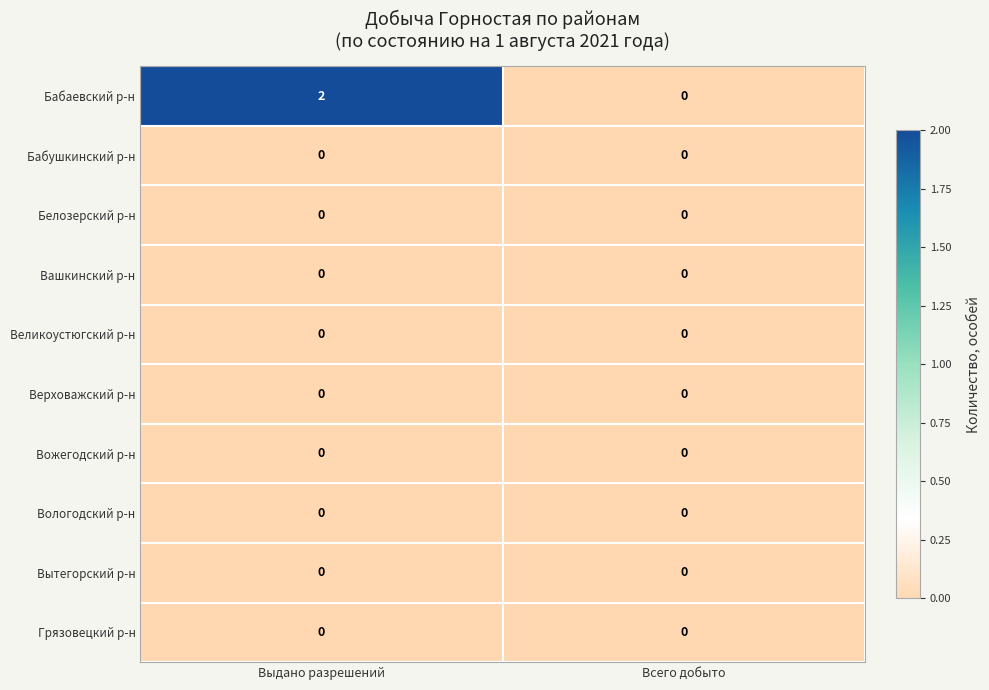

Which series has the largest range (max minus min)?

Бабаевский р-н